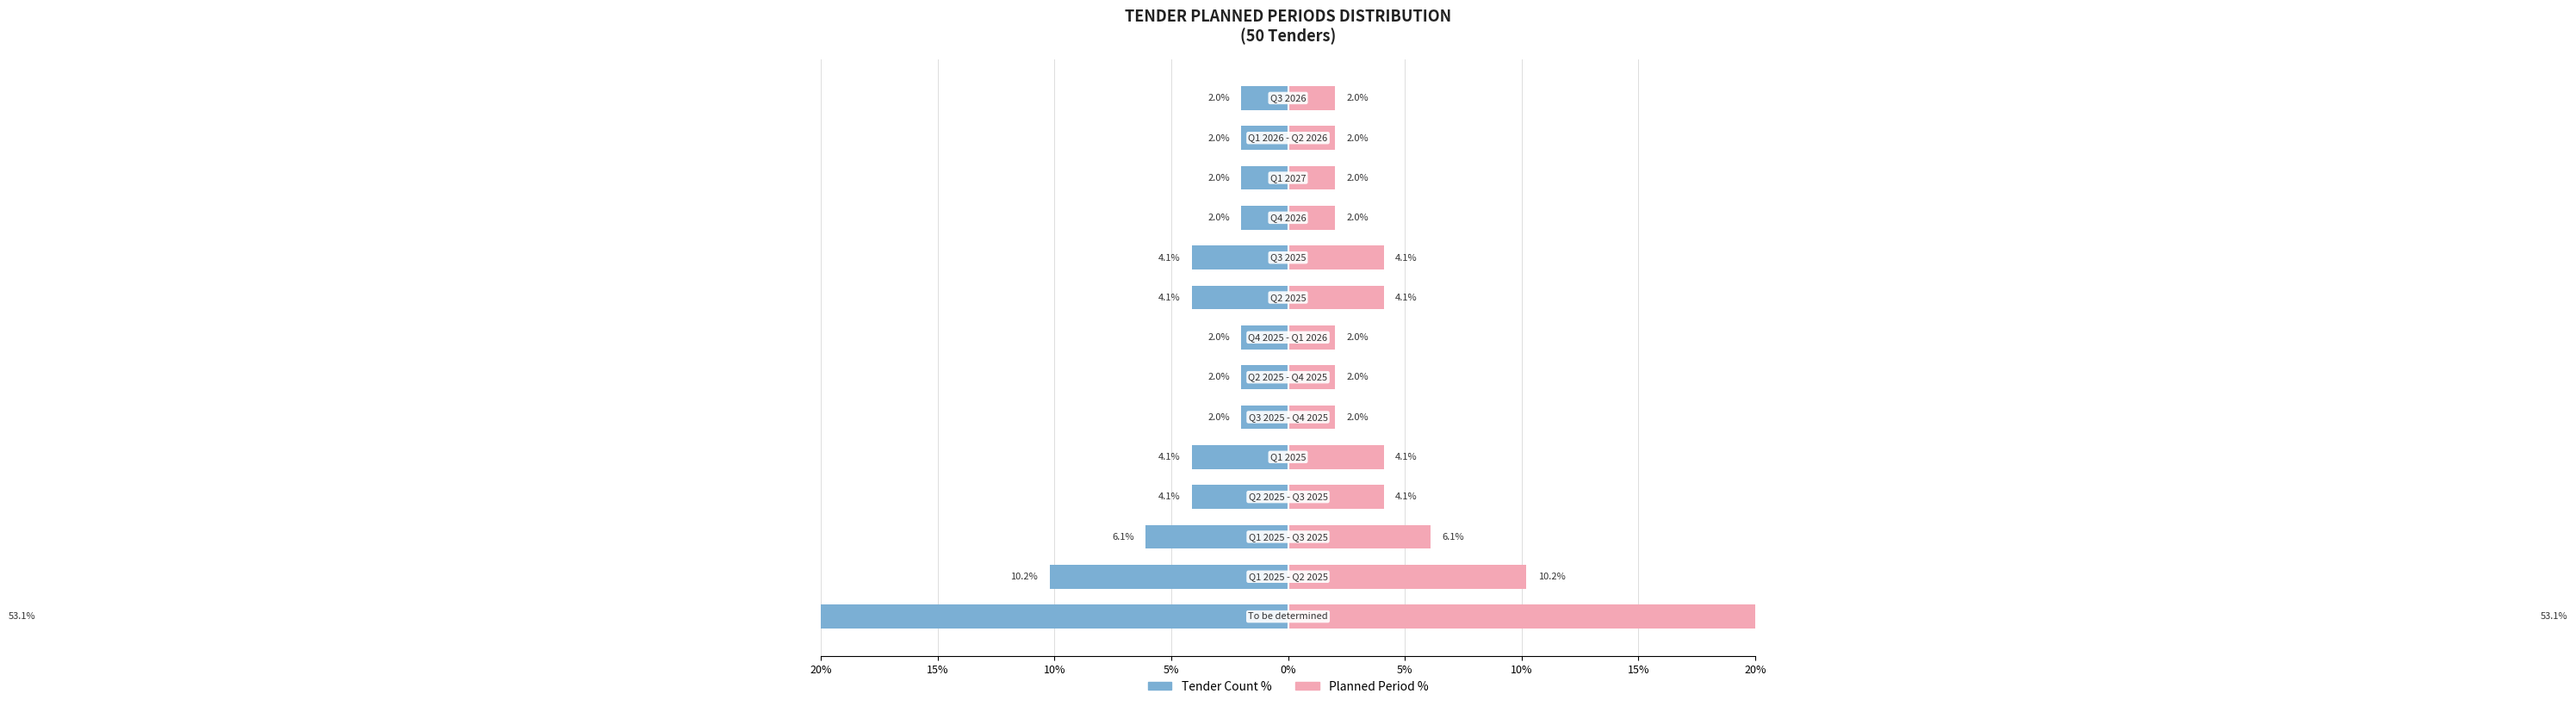

What is the minimum value for Planned Period %?

2.0